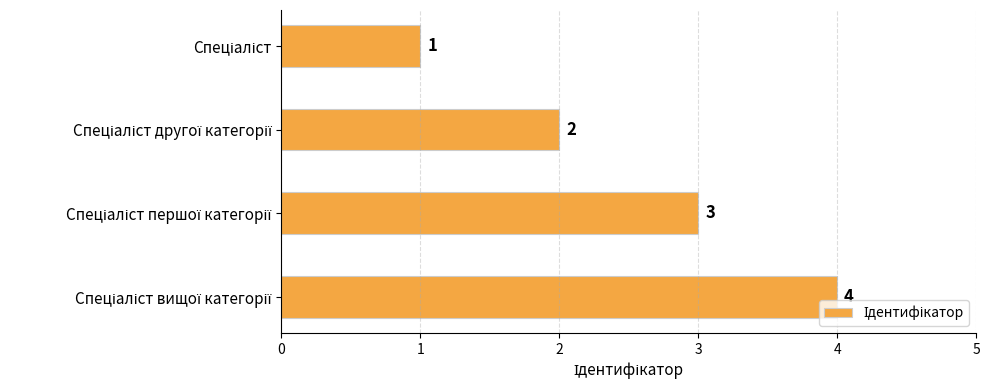

What is the difference between the maximum and minimum values?

3